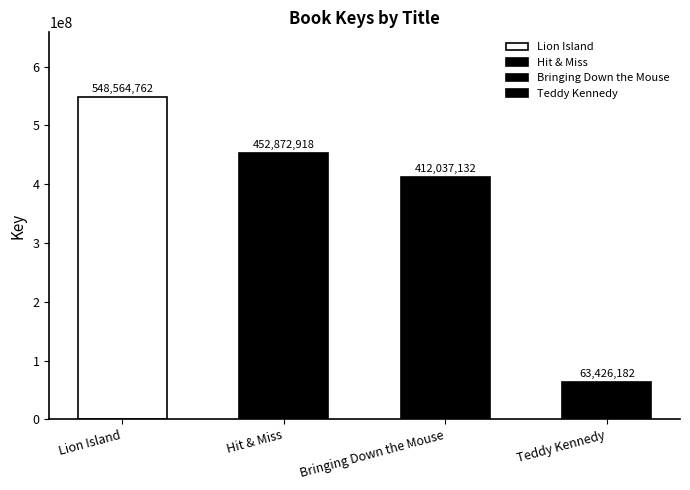

Reading left to right, transcribe all the data shown in this chart.

548564762	452872918	412037132	63426182